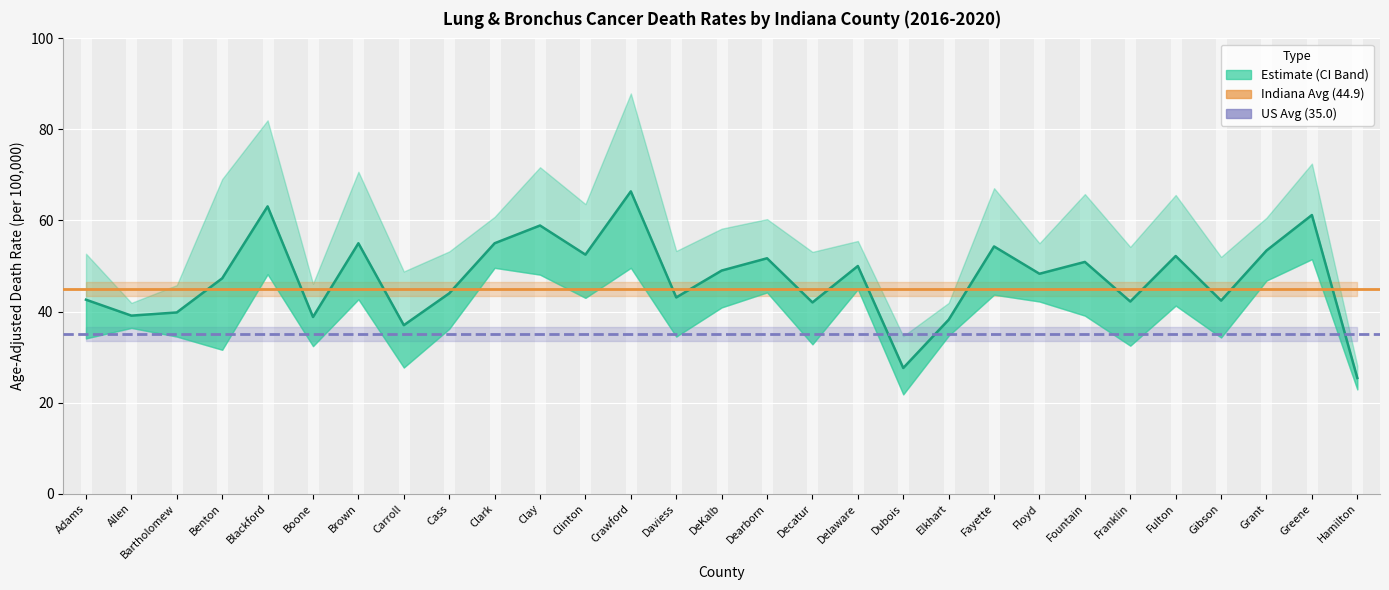

True or false: Upper CI and Age-Adjusted Rate intersect in this chart.

False